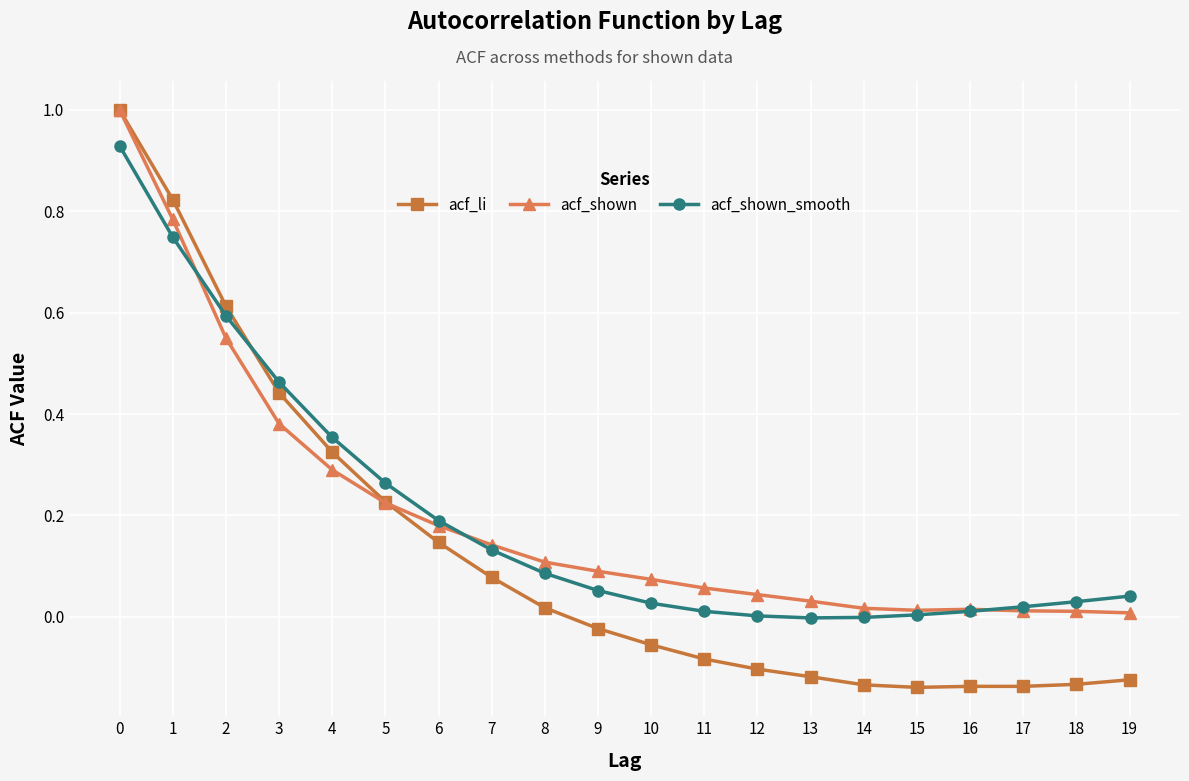

Which series has the largest range (max minus min)?

acf_li